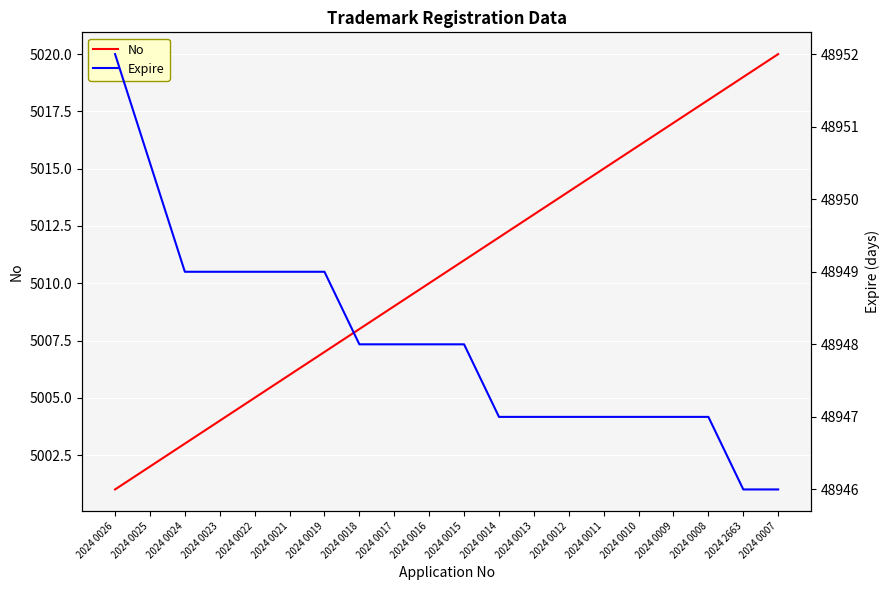

Count the number of categories in the chart.

20